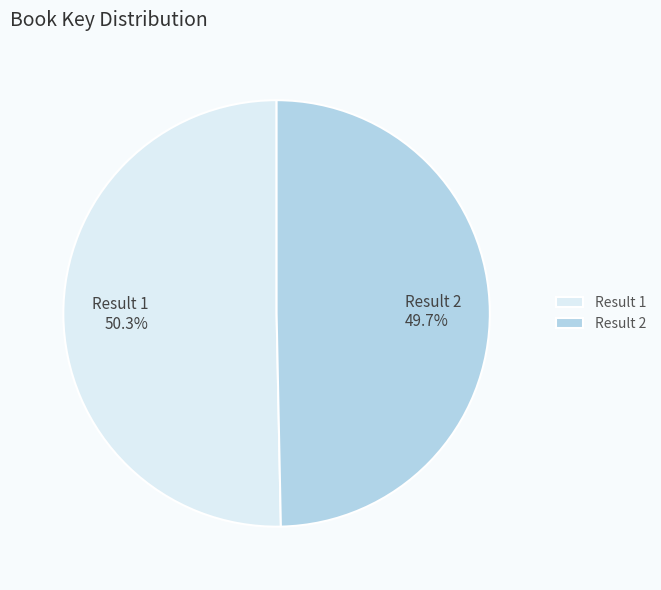

Which category has the smallest portion of the pie?

Result 2